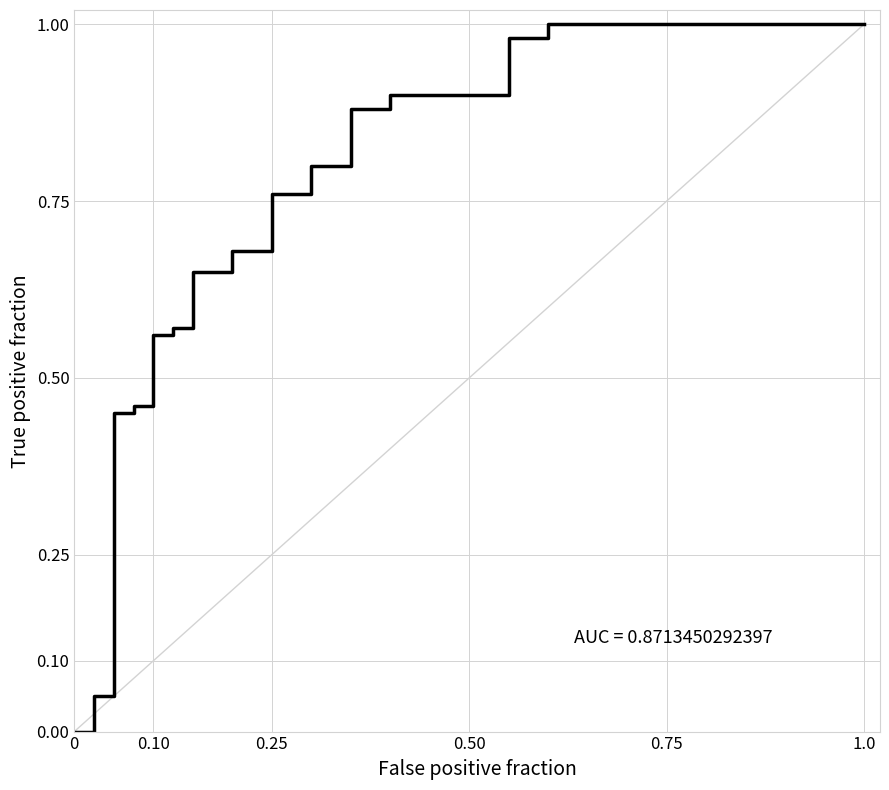

Is it true that the value at 0.10 is 0.2?

False